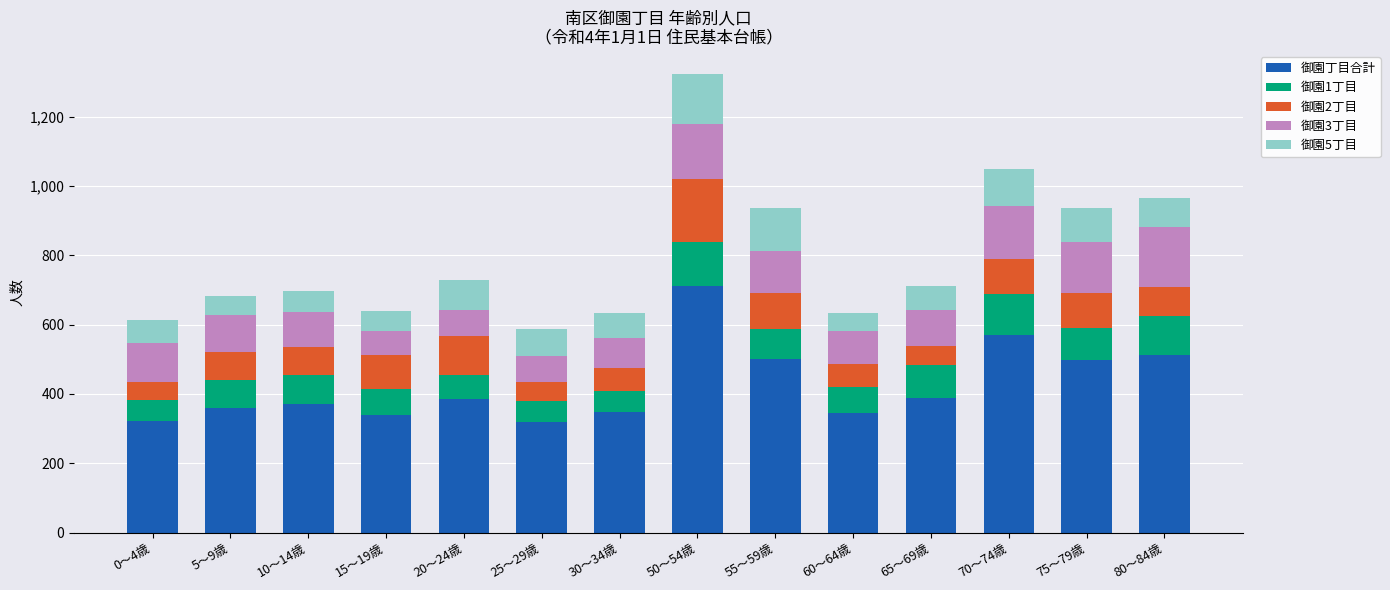

What is the difference between the maximum and minimum values in the 御園丁目合計 series?

391